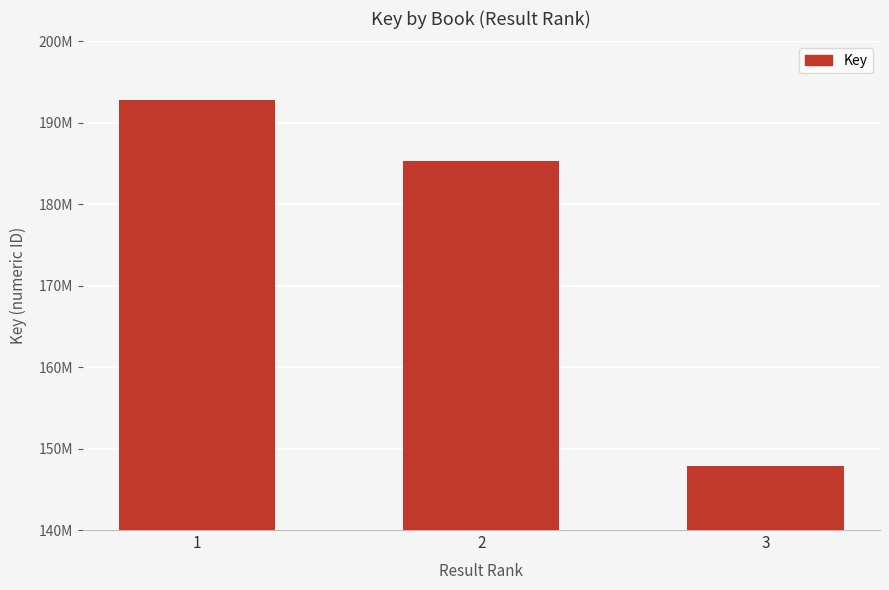

Does the chart contain any negative values?

No